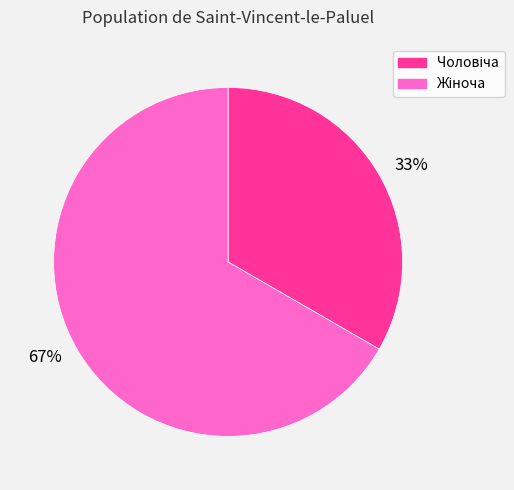

How many segments does this pie chart have?

2